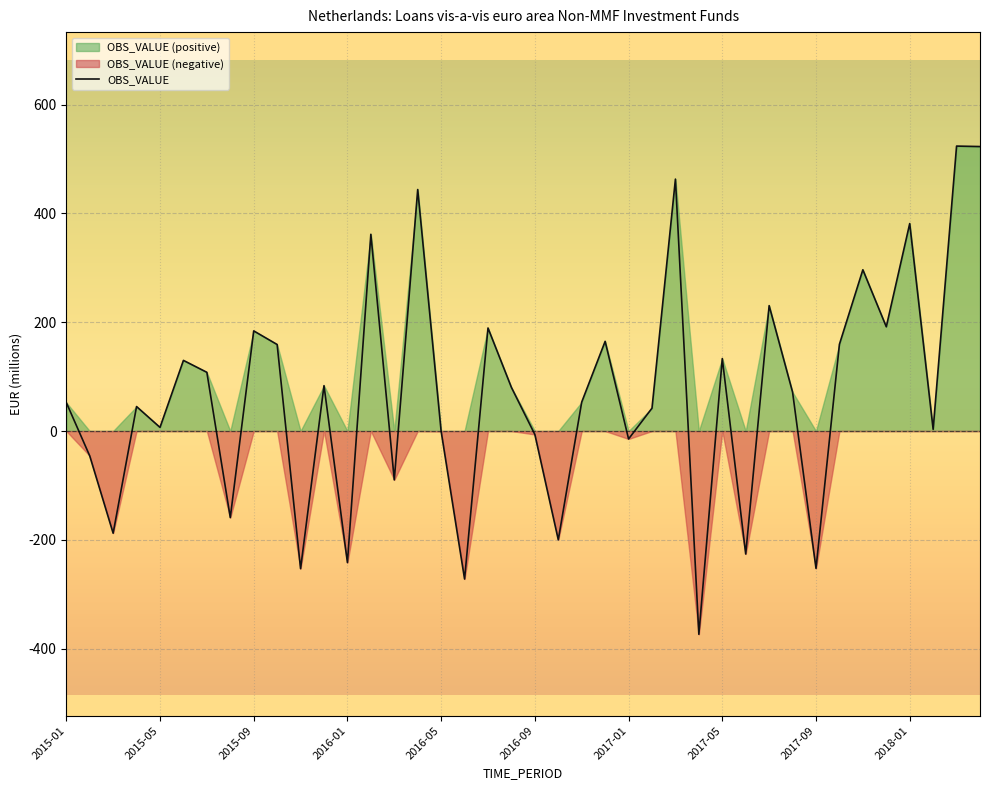

Does the chart display data point markers on the line(s)?

No